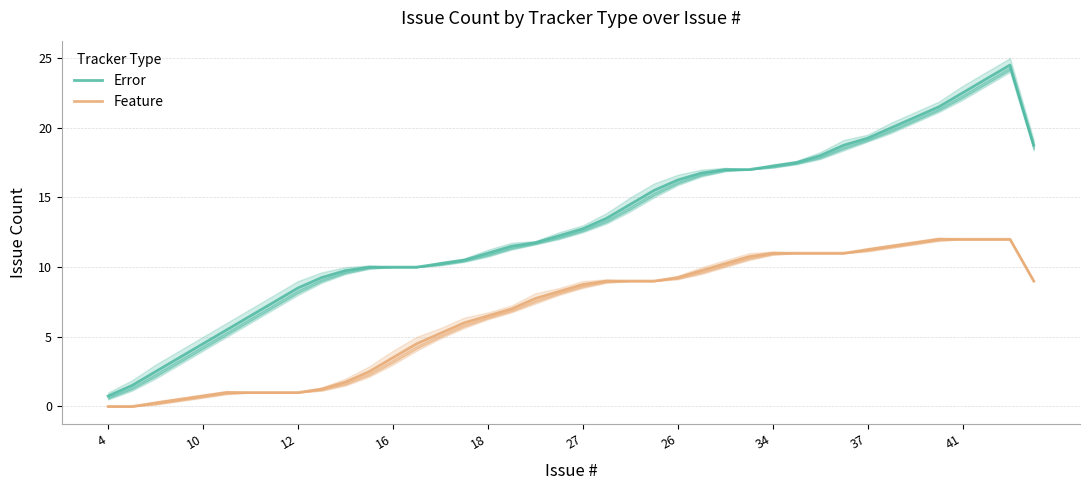

What is the spread (max minus min) of values at 10?

1.5